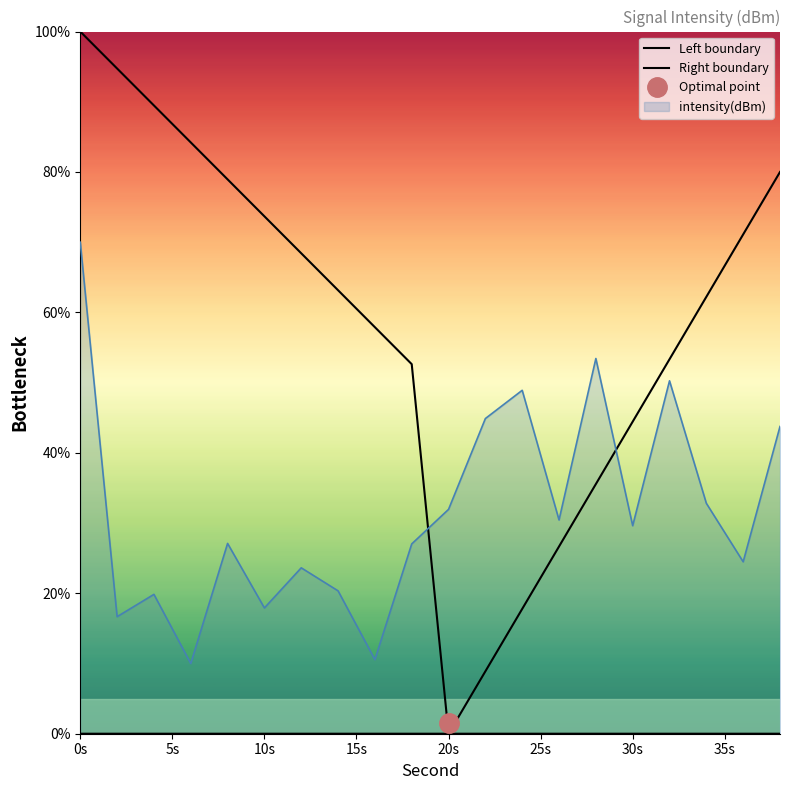

How many data points in Right boundary are above 0?

9